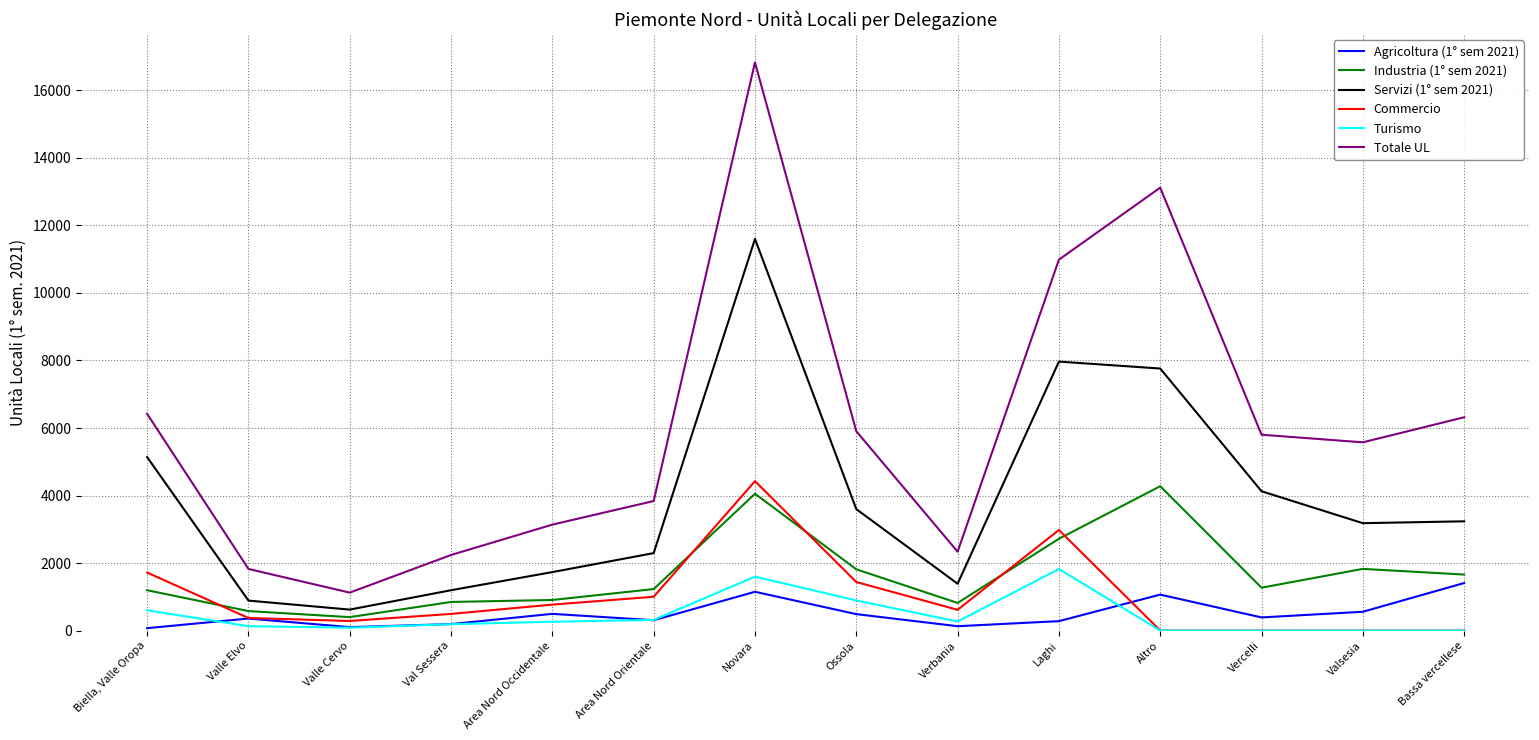

What are all the series names shown in the legend?

Agricoltura (1° sem 2021), Industria (1° sem 2021), Servizi (1° sem 2021), Commercio, Turismo, Totale UL